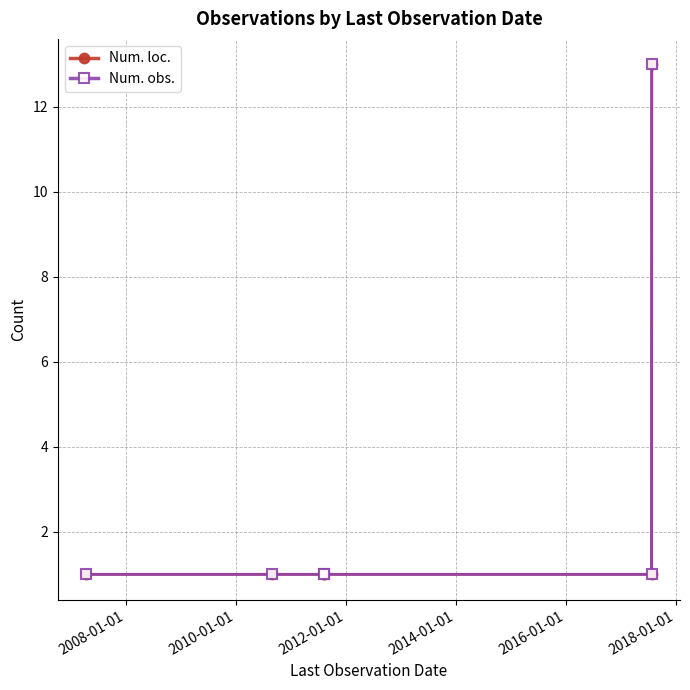

What is the value of the Num. loc. point at the 6th from the left?

13